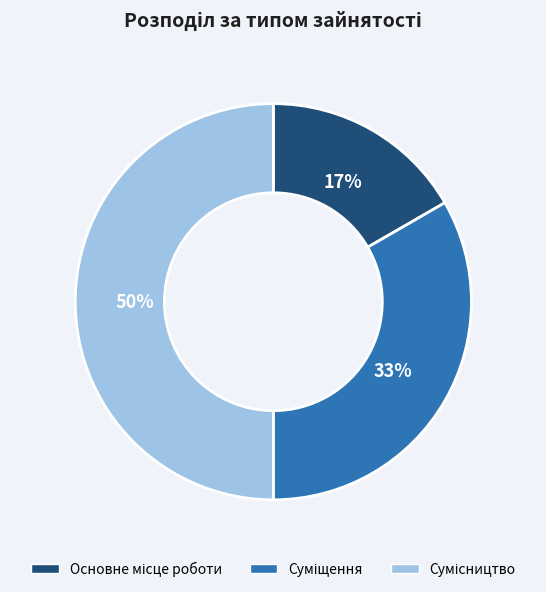

To the nearest percent, what is the difference between the largest and smallest slice percentages?

33%